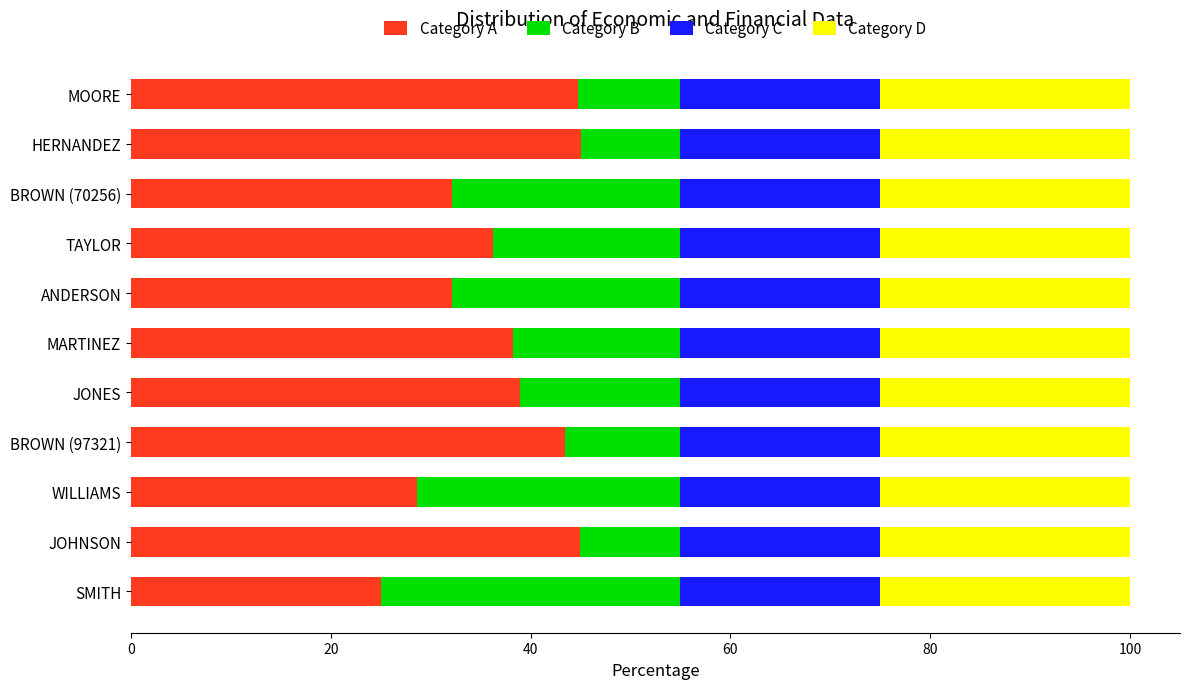

At which label is Category A closest to 35?

TAYLOR